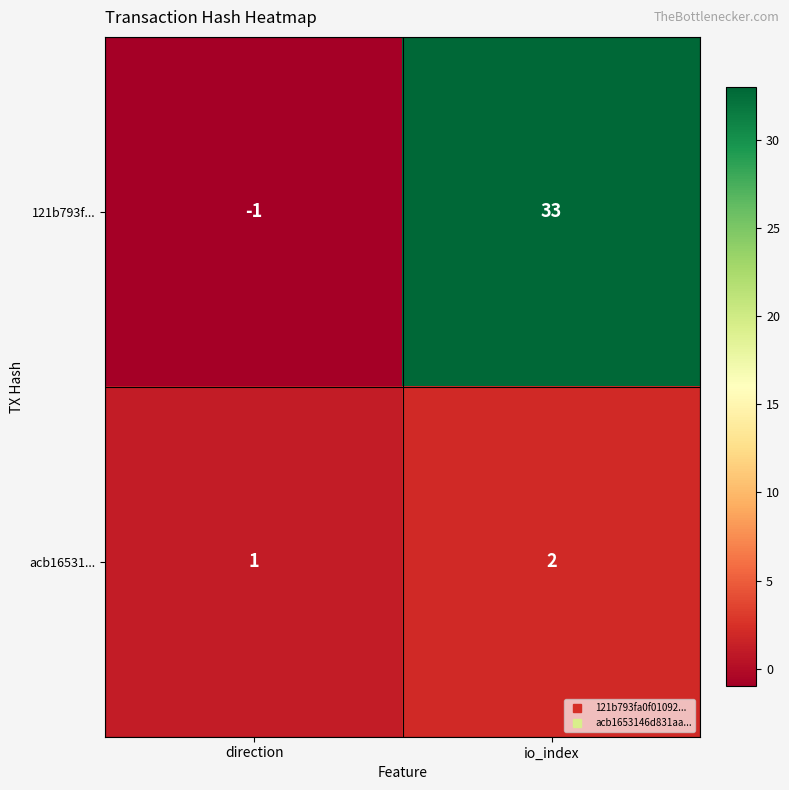

The value of 121b793f... at io_index is 33. True or false?

True